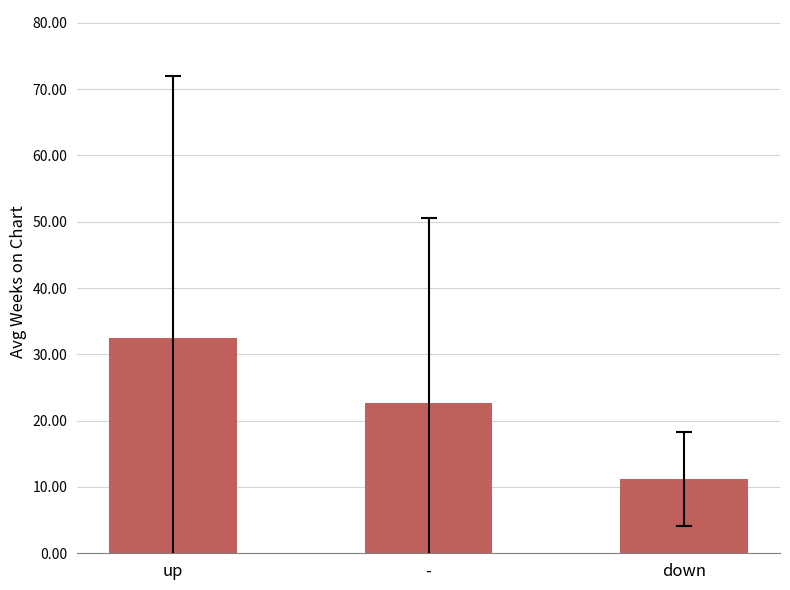

Where is the data nearest to the value 21?

-